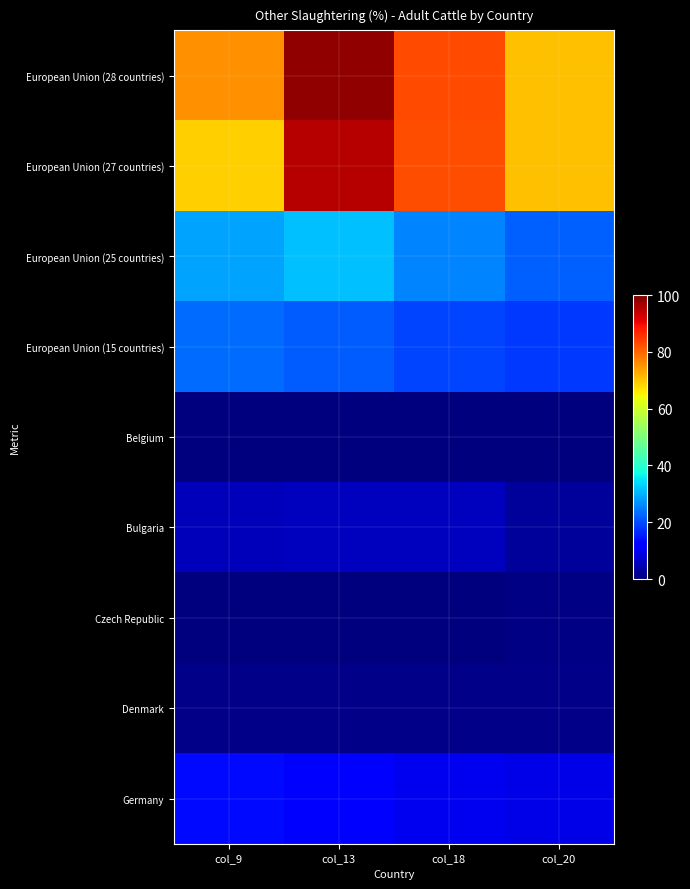

Which series has the largest total across all categories?

European Union (28 countries)